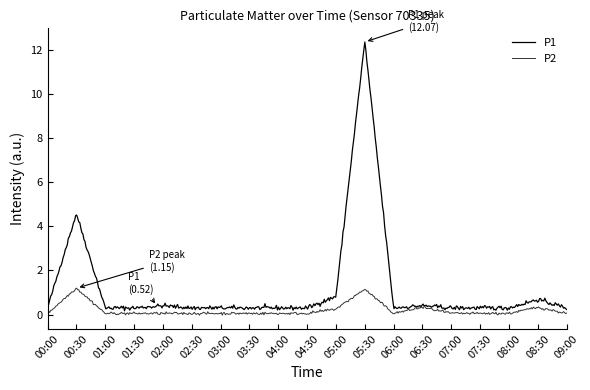

Which series has the largest total across all categories?

P1